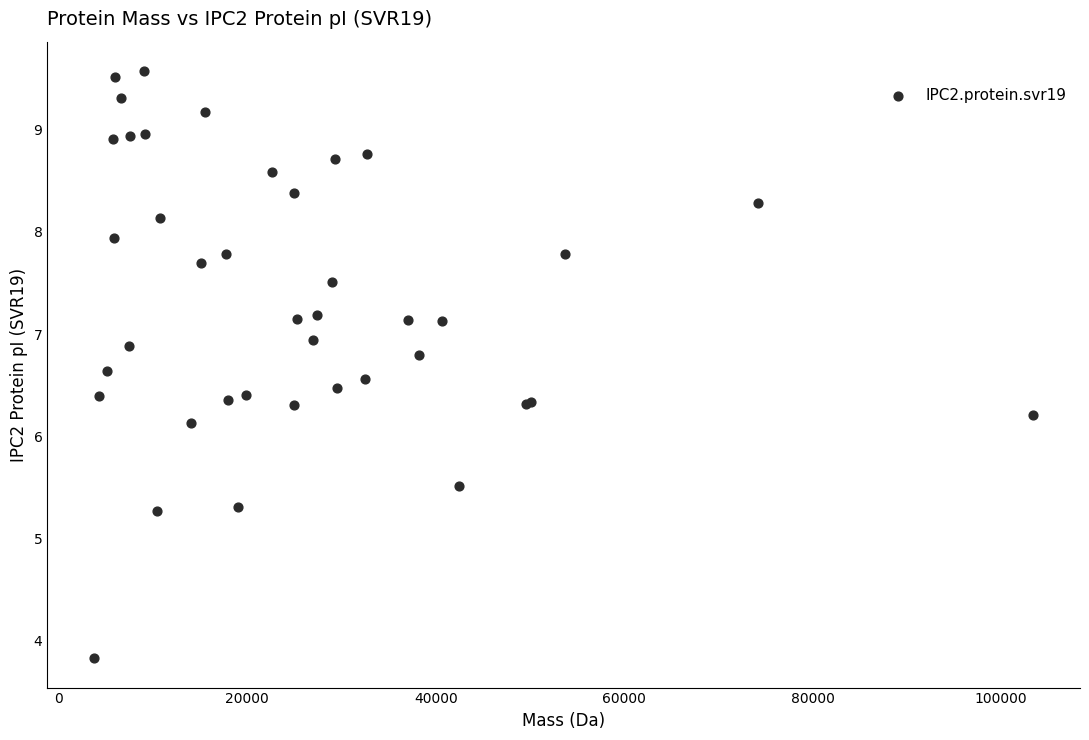

What Y value in the scatter plot is closest to 6?

6.1